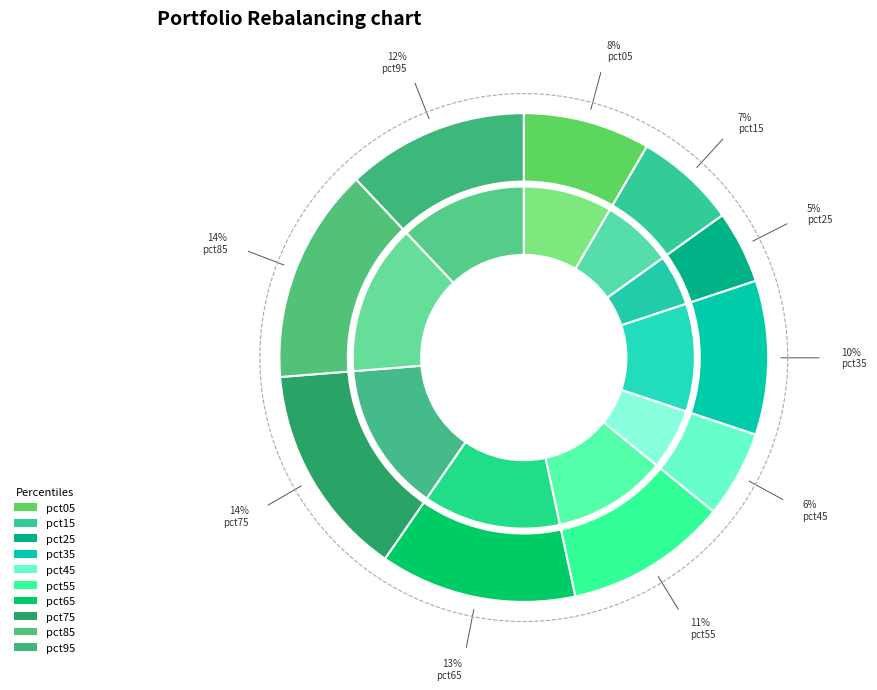

Is it true that pct85 is 1% of the pie?

False